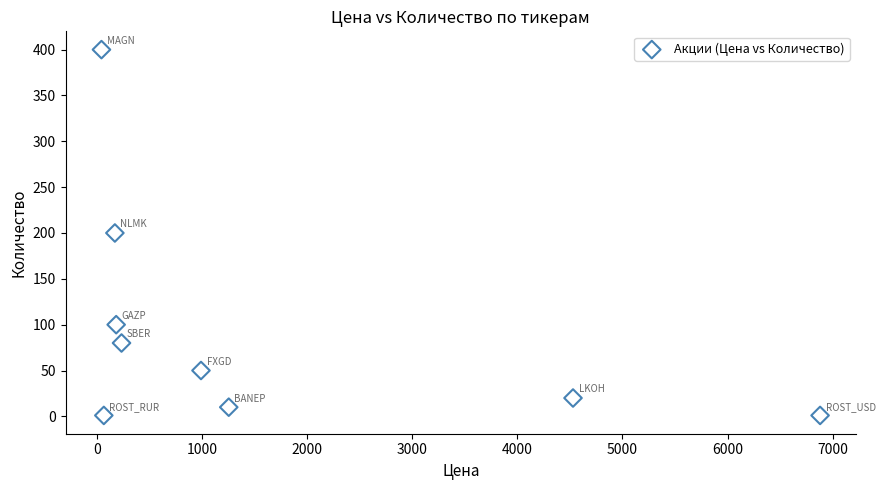

What is the average Y value?

96